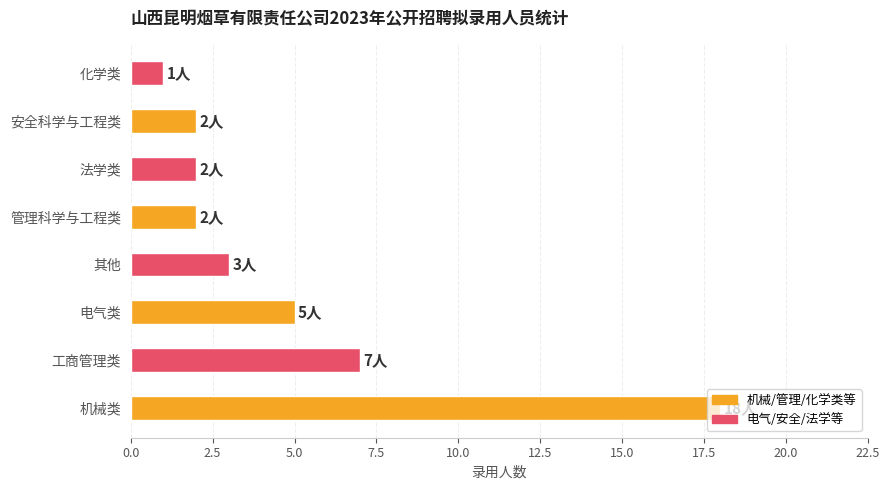

What is the maximum value shown in the chart?

18